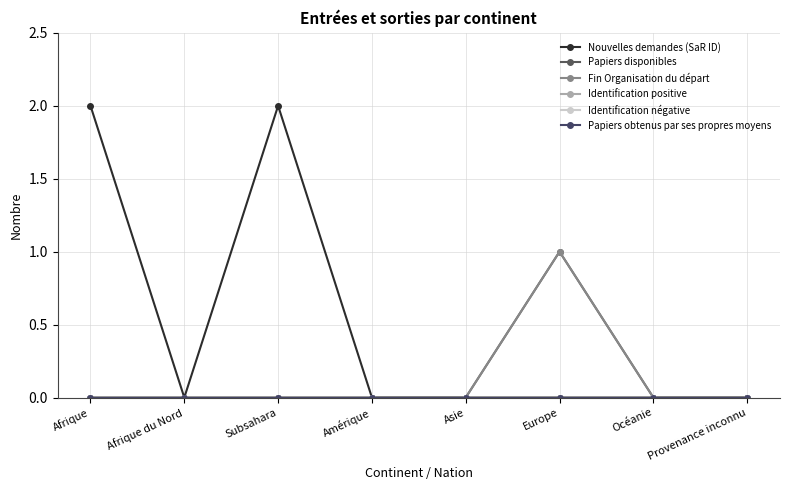

What position from the right is Océanie?

2